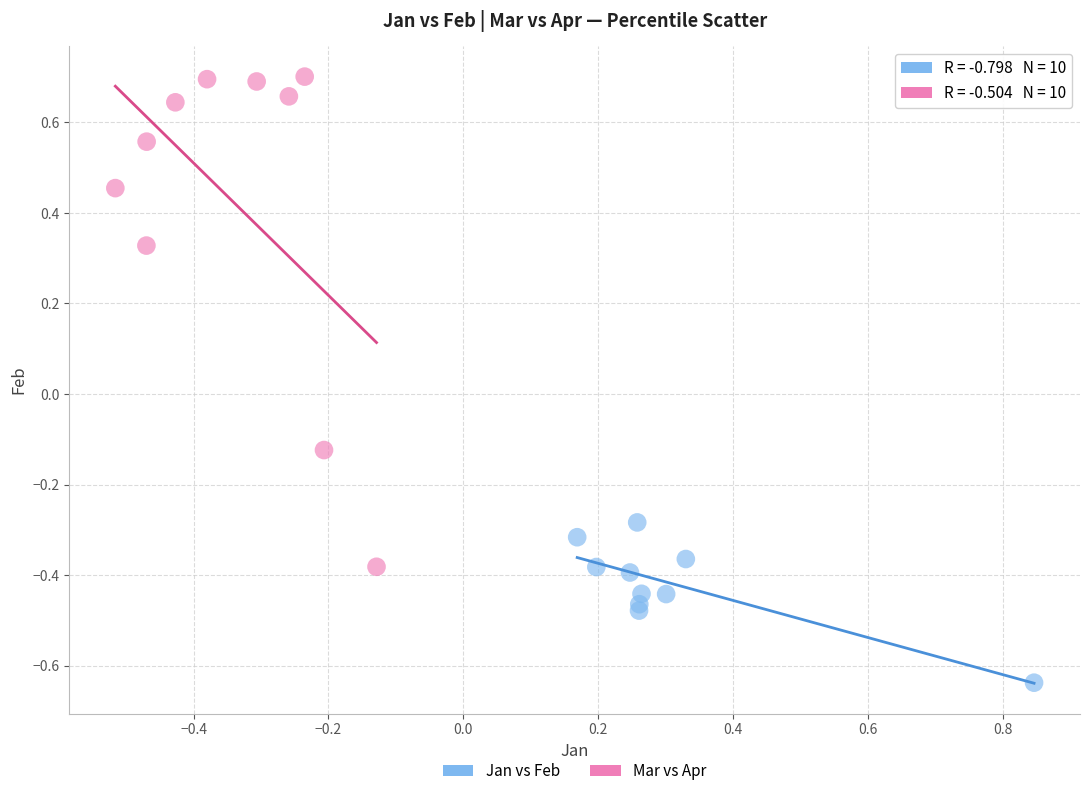

Which series has the largest Y range (max minus min)?

Mar vs Apr